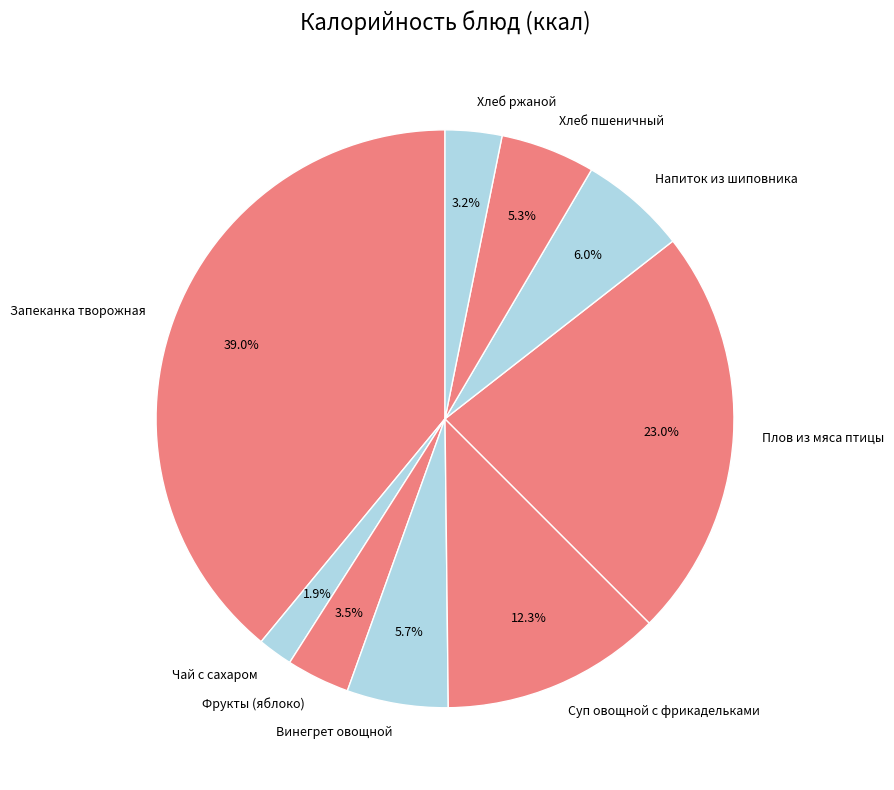

The Хлеб пшеничный slice represents 20% of the pie. True or false?

False